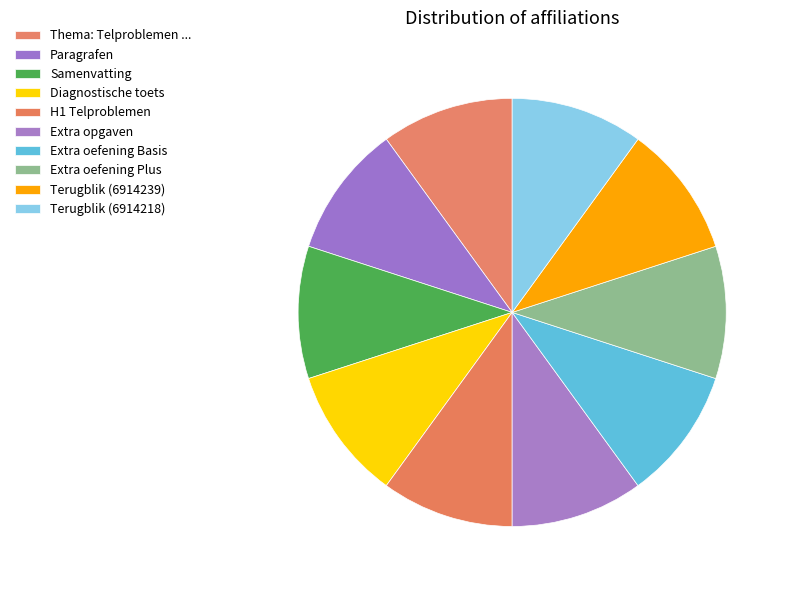

What is the smallest slice in the pie chart?

Thema: Telproblemen - 4H Wiskunde A